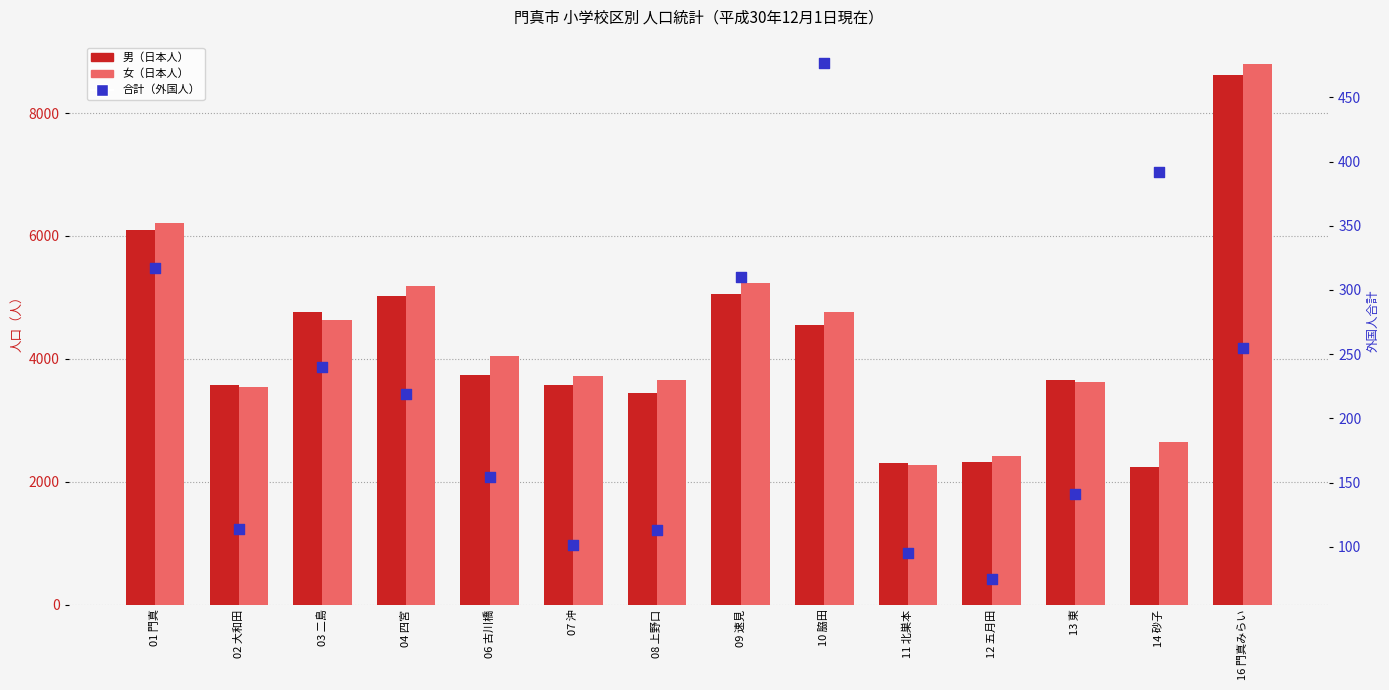

What are all the series names shown in the legend?

男（日本人）, 女（日本人）, 合計（外国人）